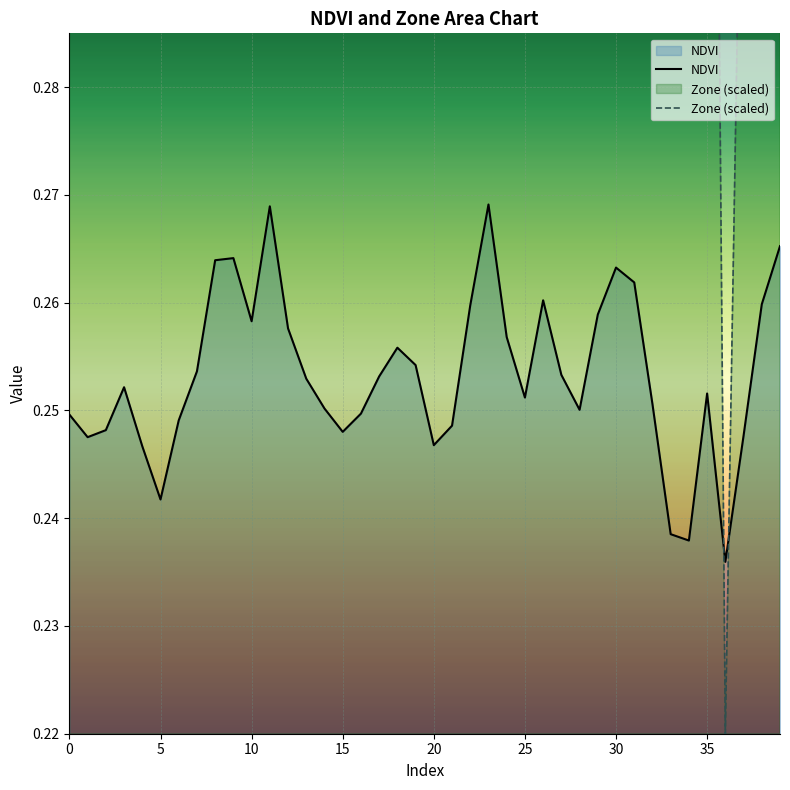

What are all the series names shown in the legend?

NDVI, Zone (scaled)